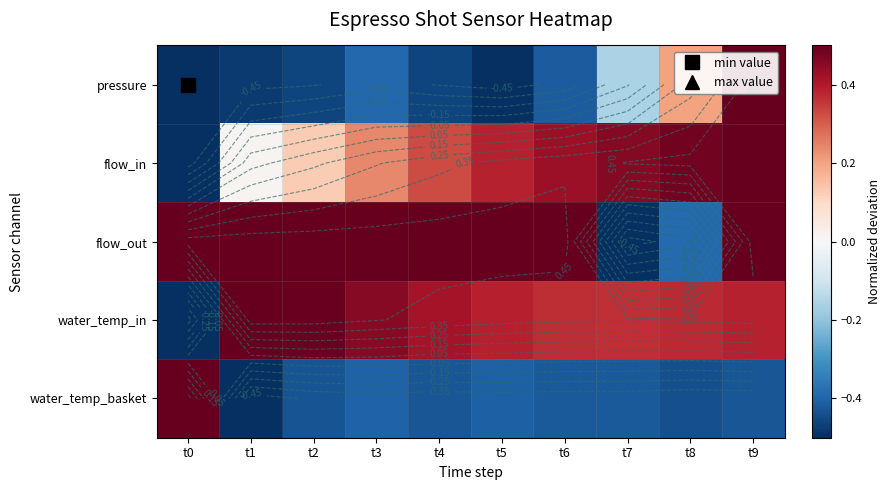

What is the difference between the flow_out values at t8 and t6?

0.9